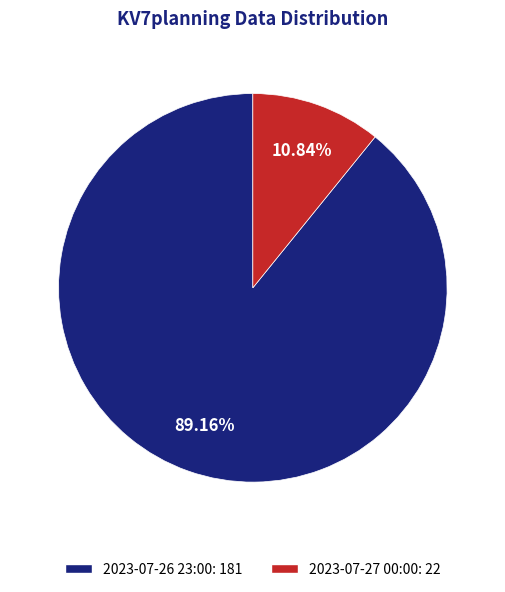

What percentage is the 2023-07-26 23:00 slice, to the nearest percent?

89%